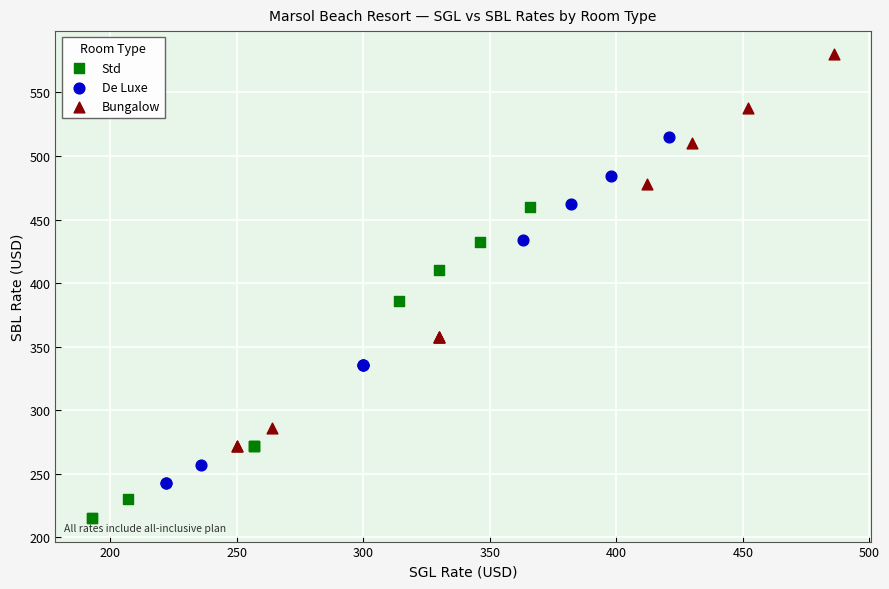

Which series has the largest Y range (max minus min)?

Bungalow